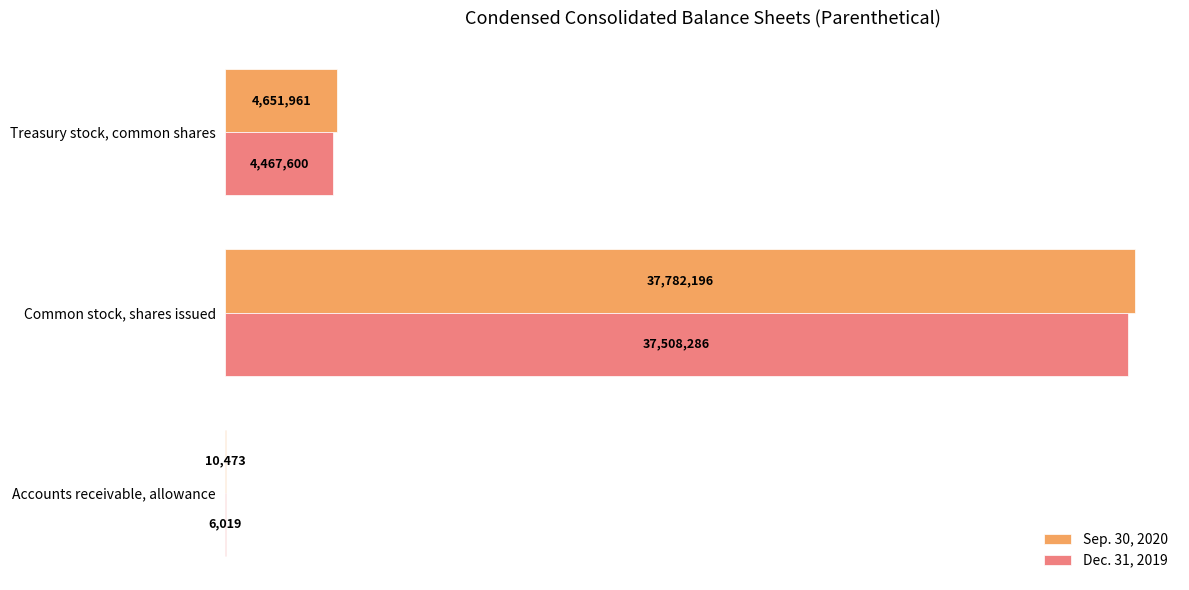

What are all the series names shown in the legend?

Sep. 30, 2020, Dec. 31, 2019